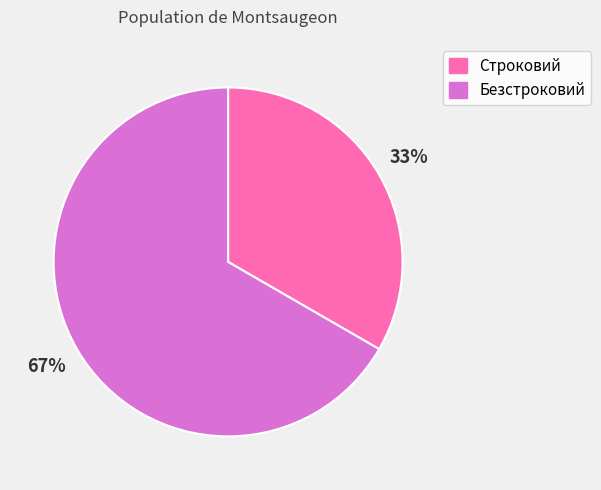

Is it true that Безстроковий is 81% of the pie?

False